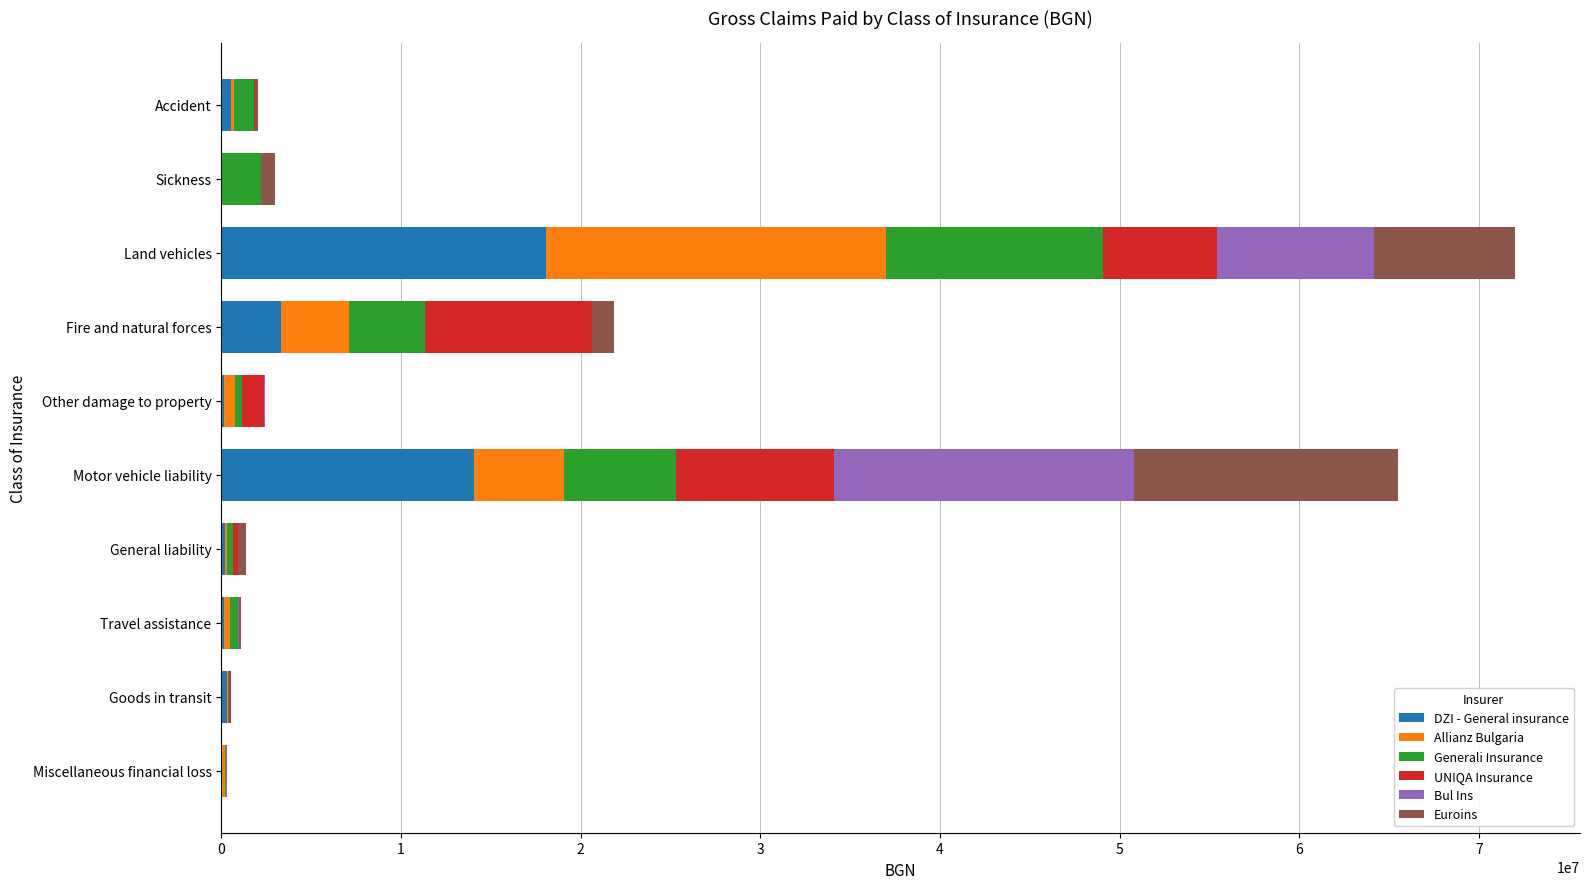

How many data points does each series have?

10